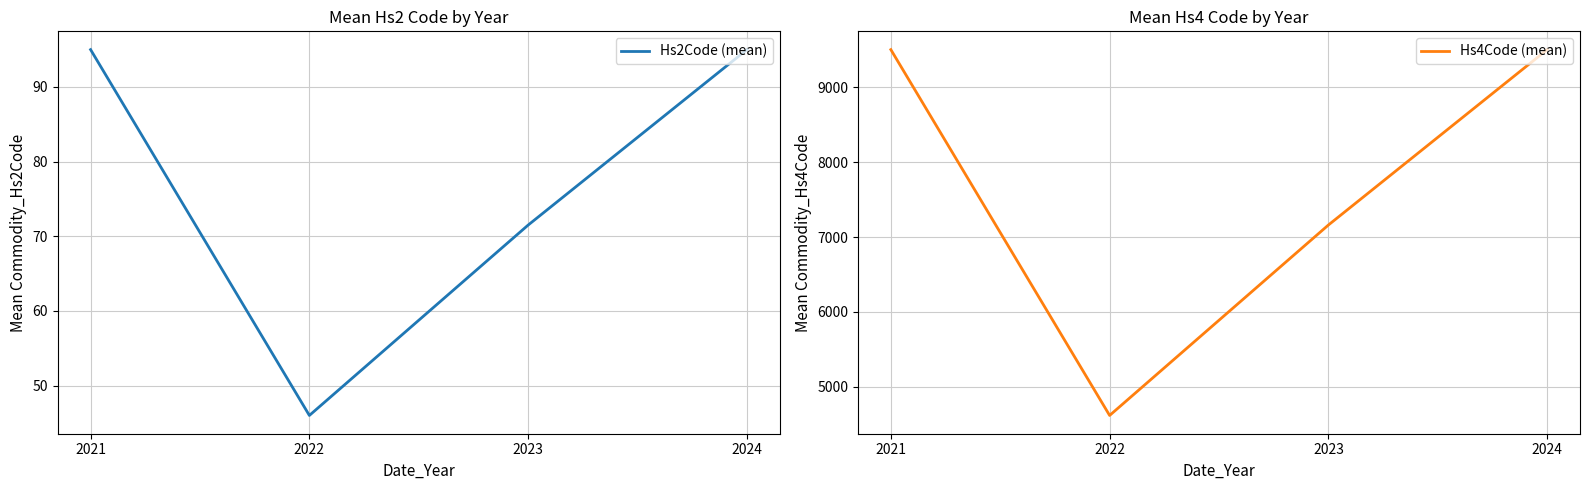

Between 2022 and 2024, which series saw the biggest shift?

Hs4Code (mean)